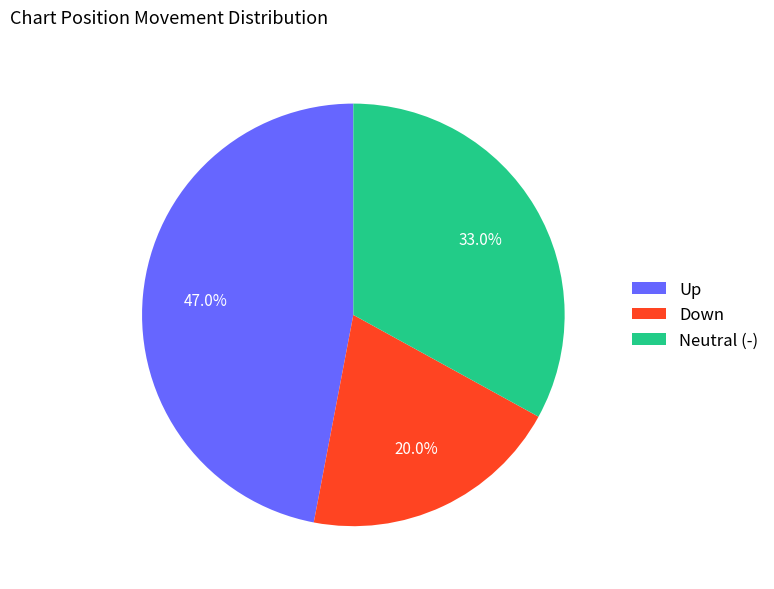

Which slice is the largest?

Up